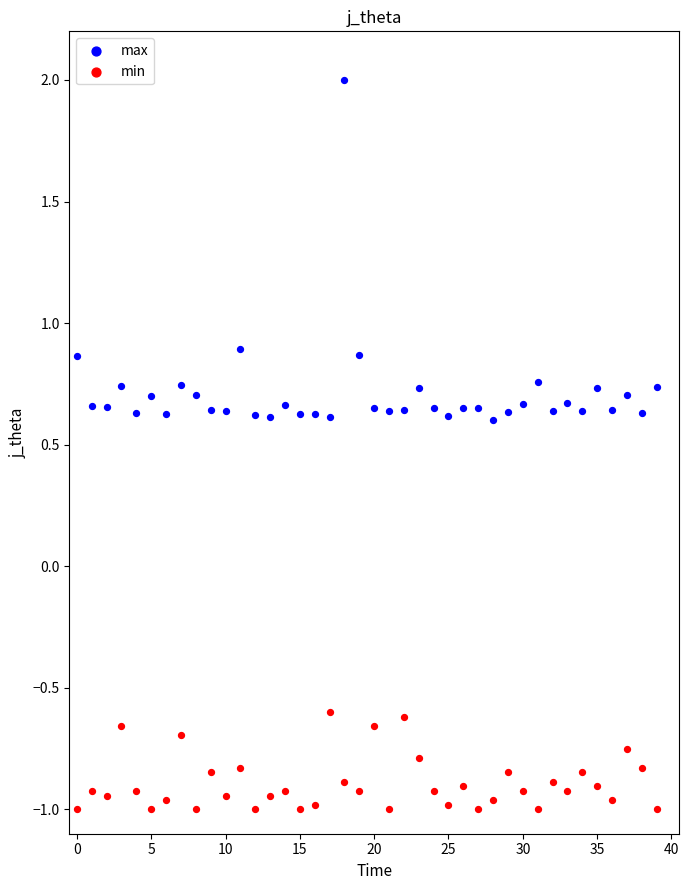

Which series contains the highest Y value?

max